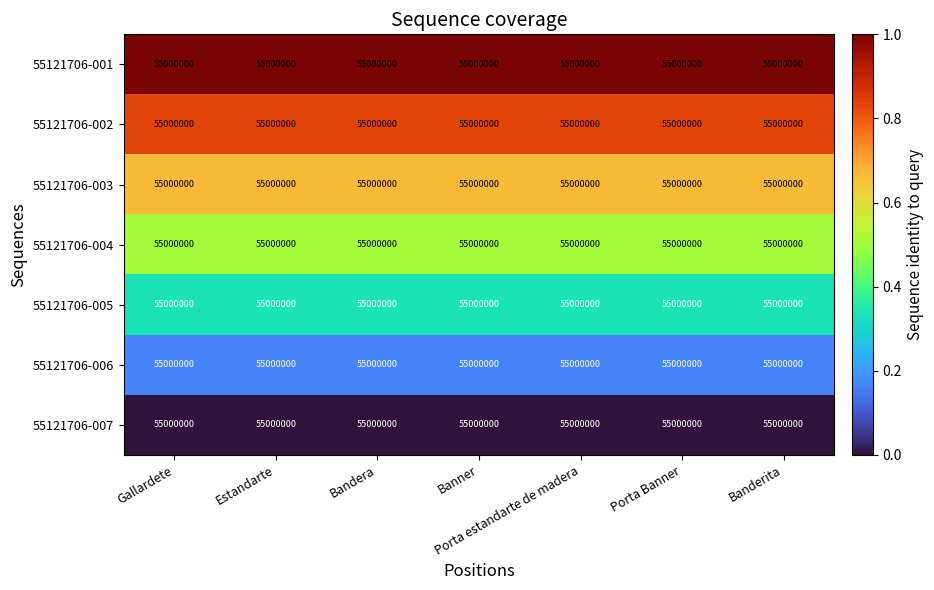

What is the average value of the 55121706-001 series?

1.0